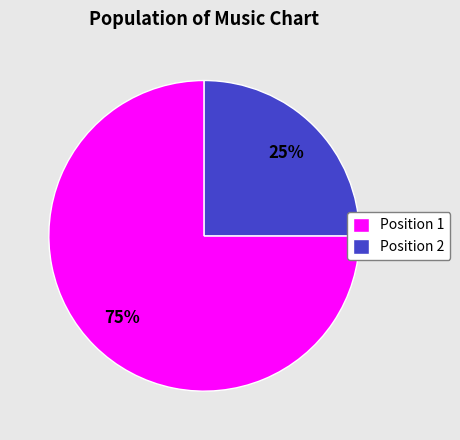

Is there a majority slice in this chart?

Yes